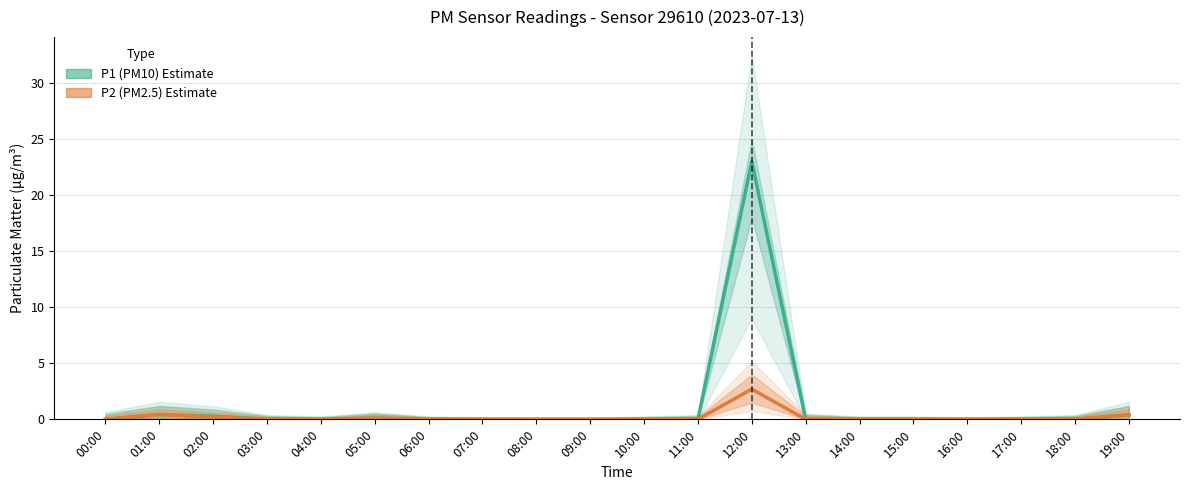

Reading left to right, extract all data points from this chart.

P1 (PM10) Estimate: 00:00=0.0	01:00=0.4	02:00=0.3	03:00=0.0	04:00=0.0	05:00=0.1	06:00=0.0	07:00=0.0	08:00=0.0	09:00=0.0	10:00=0.0	11:00=0.0	12:00=23.0	13:00=0.0	14:00=0.0	15:00=0.0	16:00=0.0	17:00=0.0	18:00=0.0	19:00=0.4
P2 (PM2.5) Estimate: 00:00=0.0	01:00=0.4	02:00=0.2	03:00=0.0	04:00=0.0	05:00=0.1	06:00=0.0	07:00=0.0	08:00=0.0	09:00=0.0	10:00=0.0	11:00=0.0	12:00=2.7	13:00=0.0	14:00=0.0	15:00=0.0	16:00=0.0	17:00=0.0	18:00=0.0	19:00=0.4